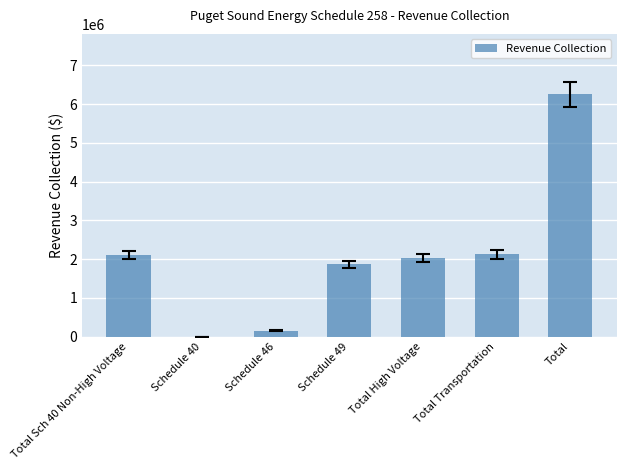

The chart shows a value of 6250556.4 at Total. True or false?

True